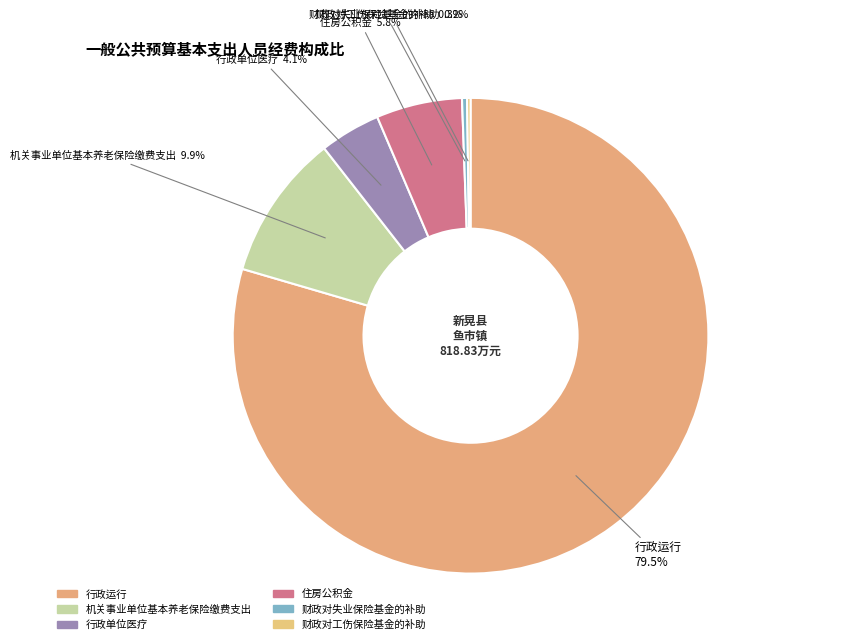

What percentage is NOT represented by 住房公积金?

94.2%